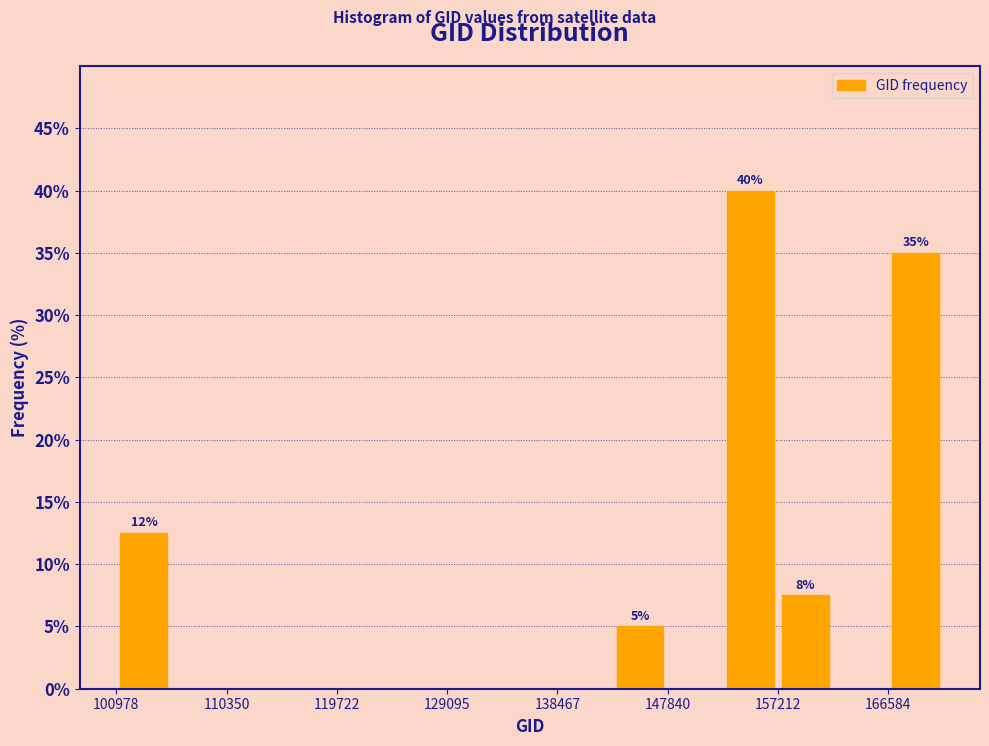

Over which range of the x-axis is the bar tallest?

153000 to 157000